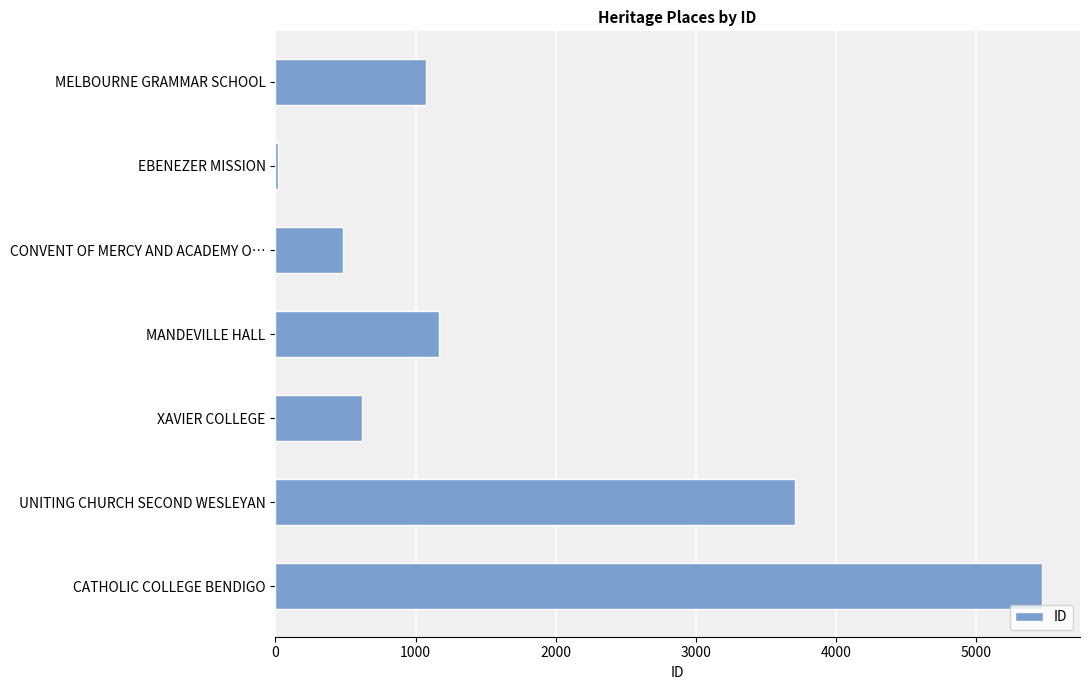

At which label is the value closest to 2744?

UNITING CHURCH SECOND WESLEYAN